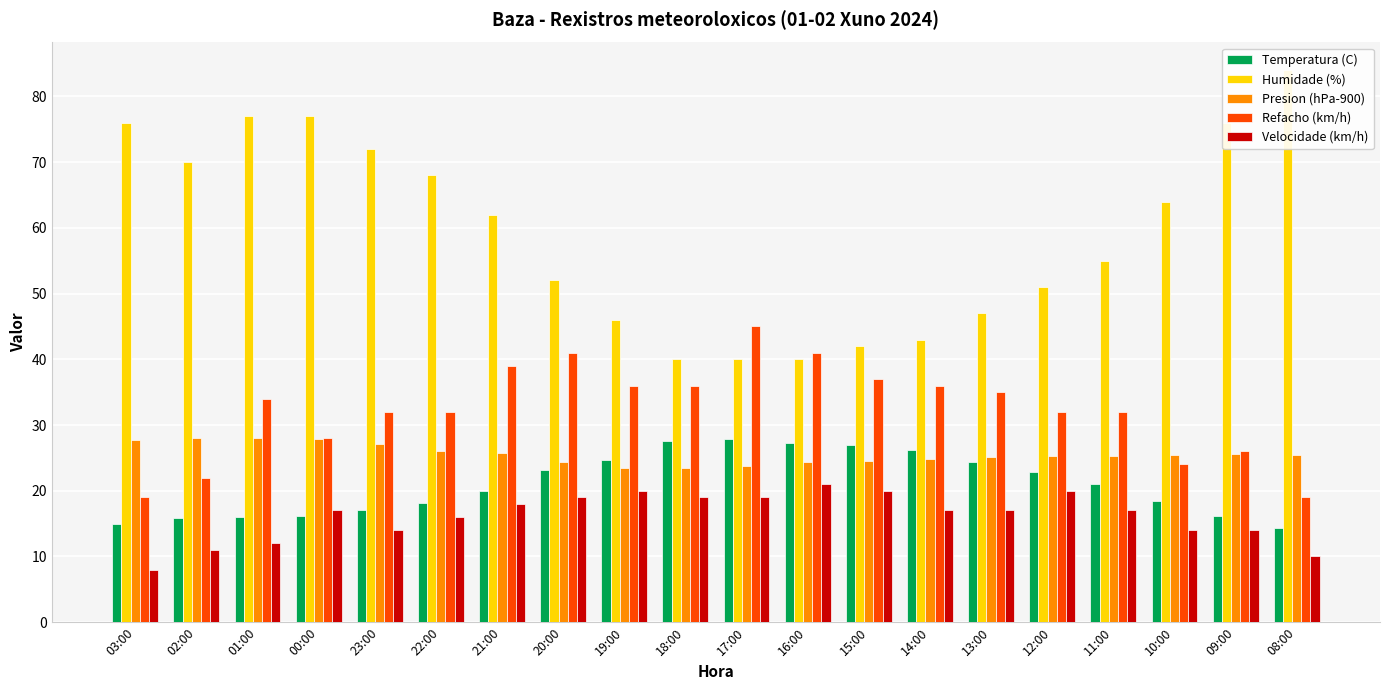

List the series in order of their peak value, highest first.

Humidade (%), Refacho (km/h), Presion (hPa-900), Temperatura (C), Velocidade (km/h)